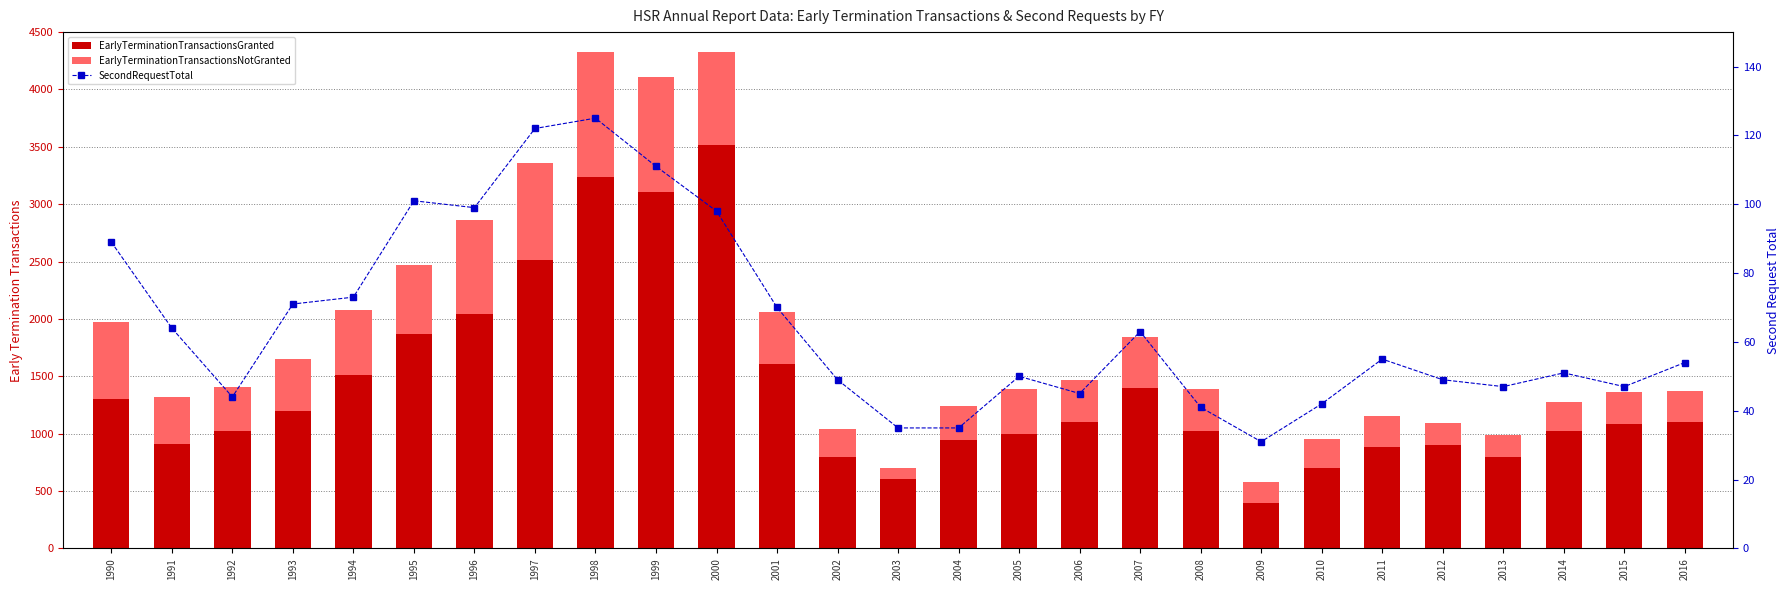

Between 2015 and 2014, which is larger?

2015